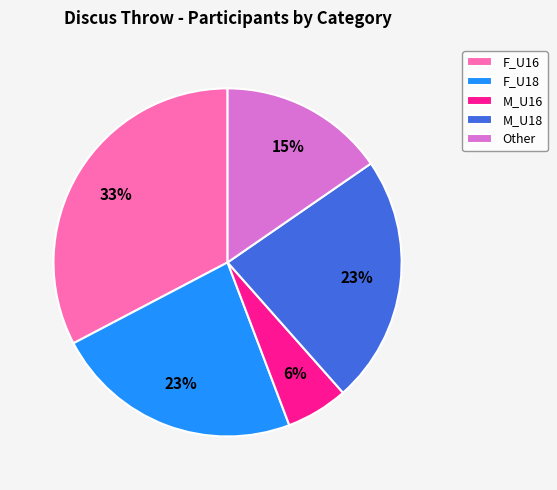

How many segments does this pie chart have?

5